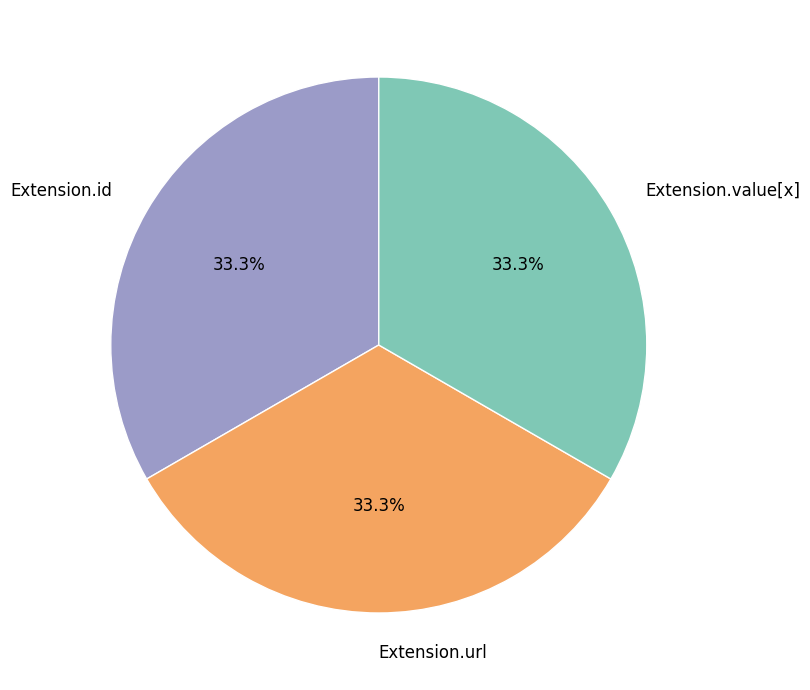

Is it true that Extension.url is 99% of the pie?

False